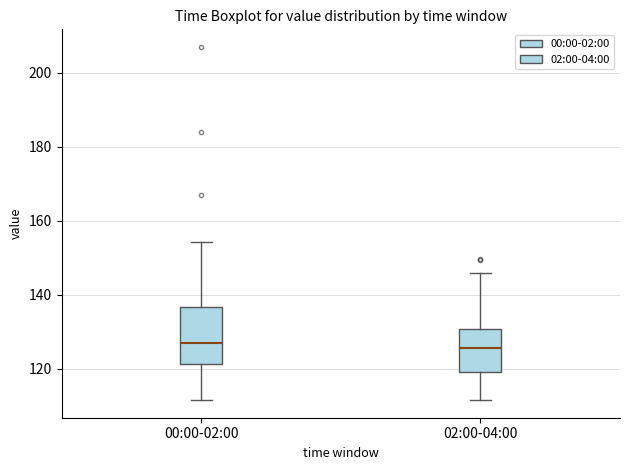

Which box is the tallest, from its lower edge to its upper edge?

00:00-02:00